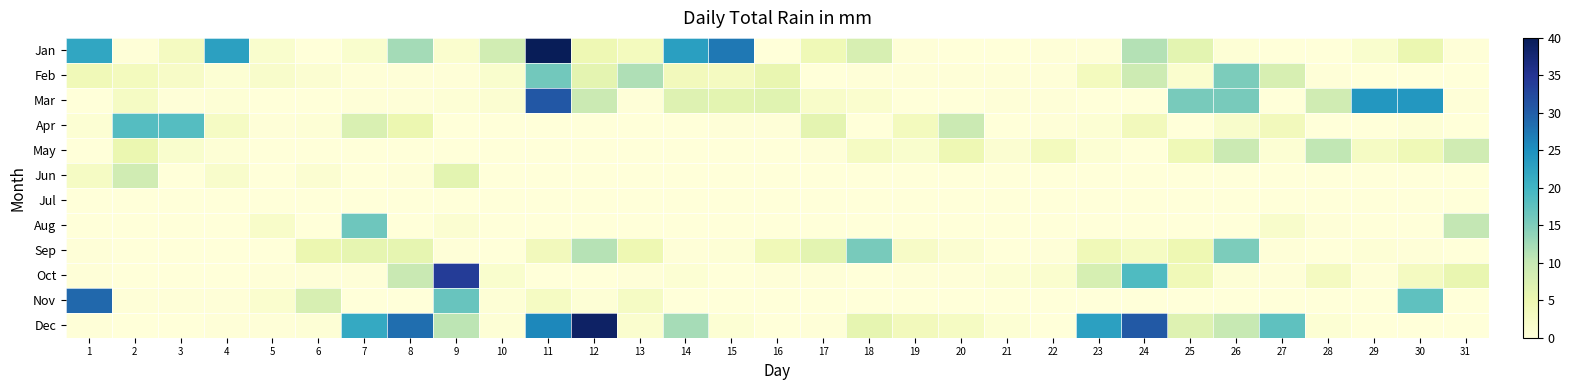

How many distinct data groups are displayed?

12